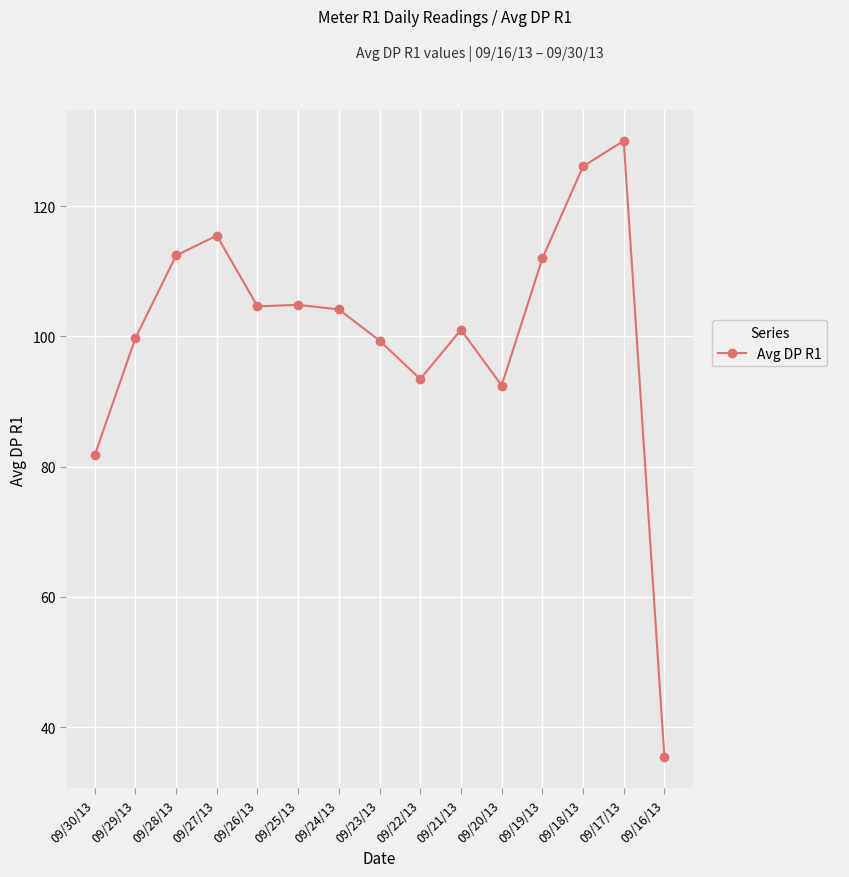

What is the label of the 3rd point from the right?

09/18/13